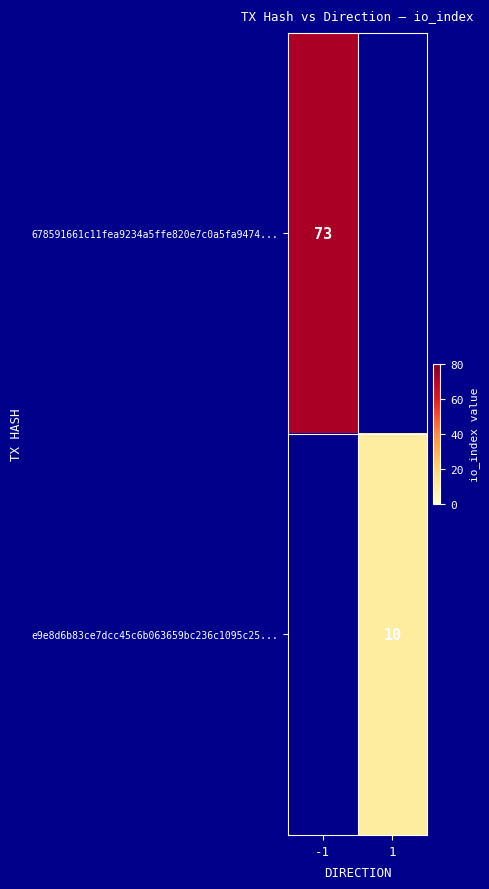

True or false: 678591661c11fea9234a5ffe820e7c0a5fa9474... has a value of 73 at -1.

True